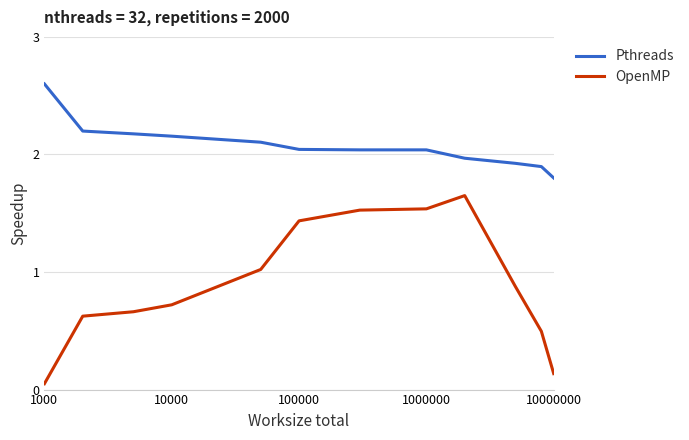

True or false: Pthreads and OpenMP intersect in this chart.

False